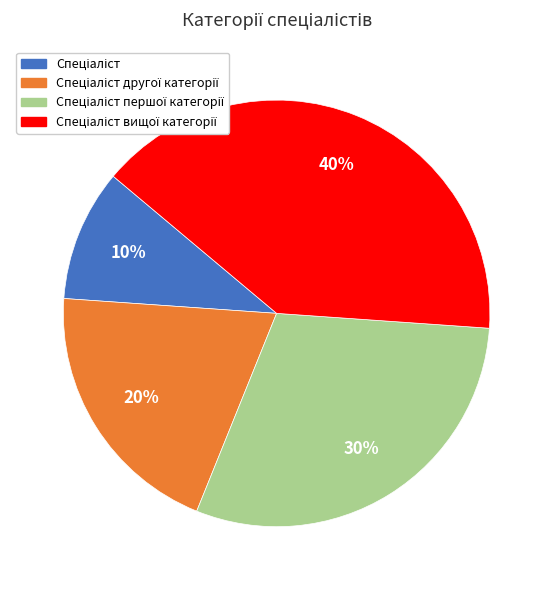

Does any single category account for the majority?

No